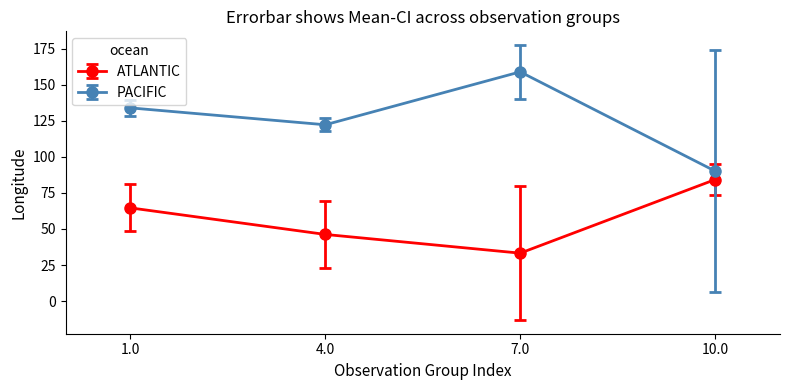

Reading left to right, transcribe all the data shown in this chart.

ATLANTIC: 64.6	46.2	33.2	84.2
PACIFIC: 133.9	122.2	158.9	90.1